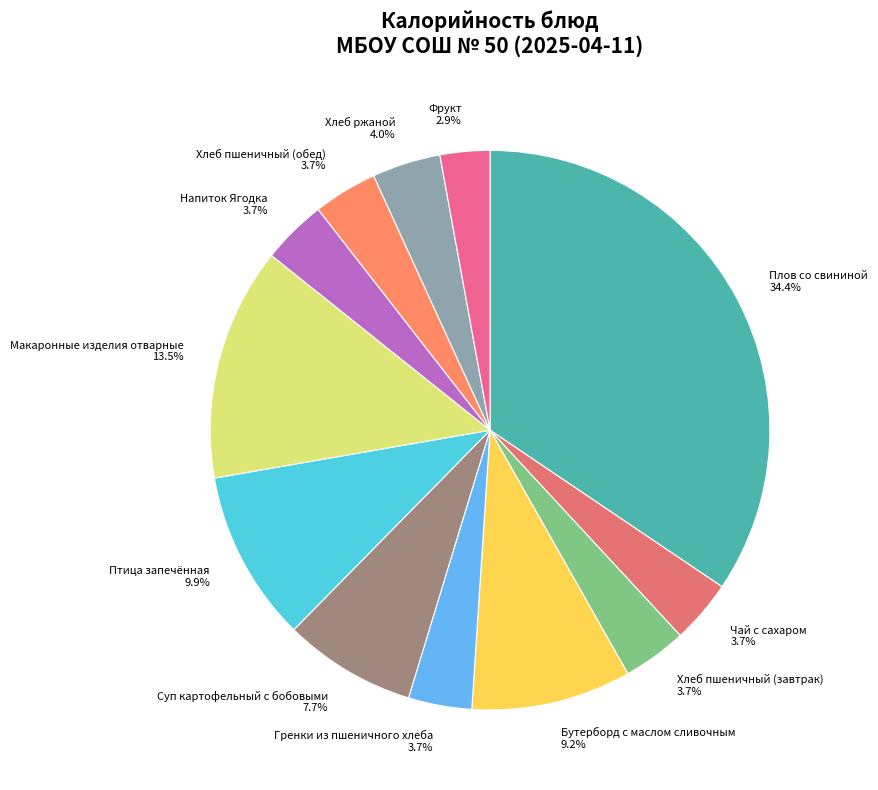

Is there any slice that represents more than half of the pie?

No